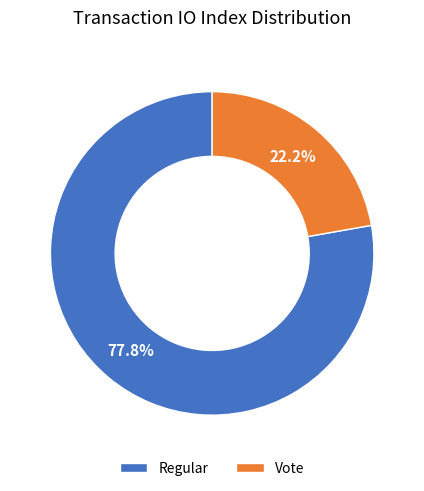

True or false: Regular accounts for 69% of the total.

False